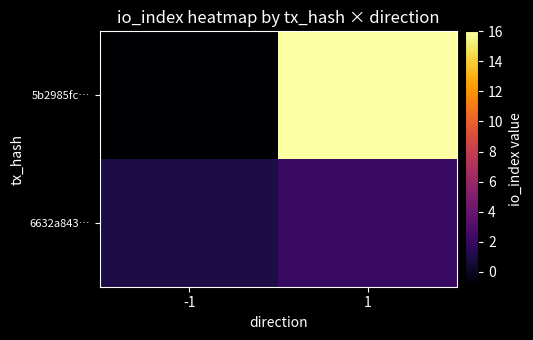

Rank the series by their average value, from highest to lowest.

5b2985fc…, 6632a843…